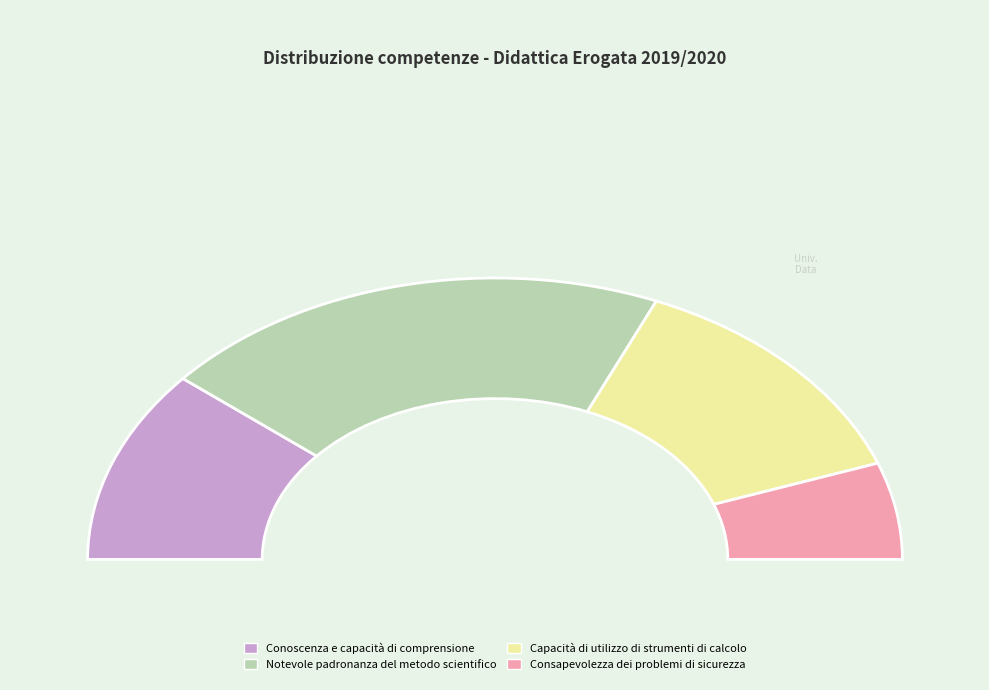

What is the ratio of the value at Sicurezza to the value at Strumenti calcolo?

0.4